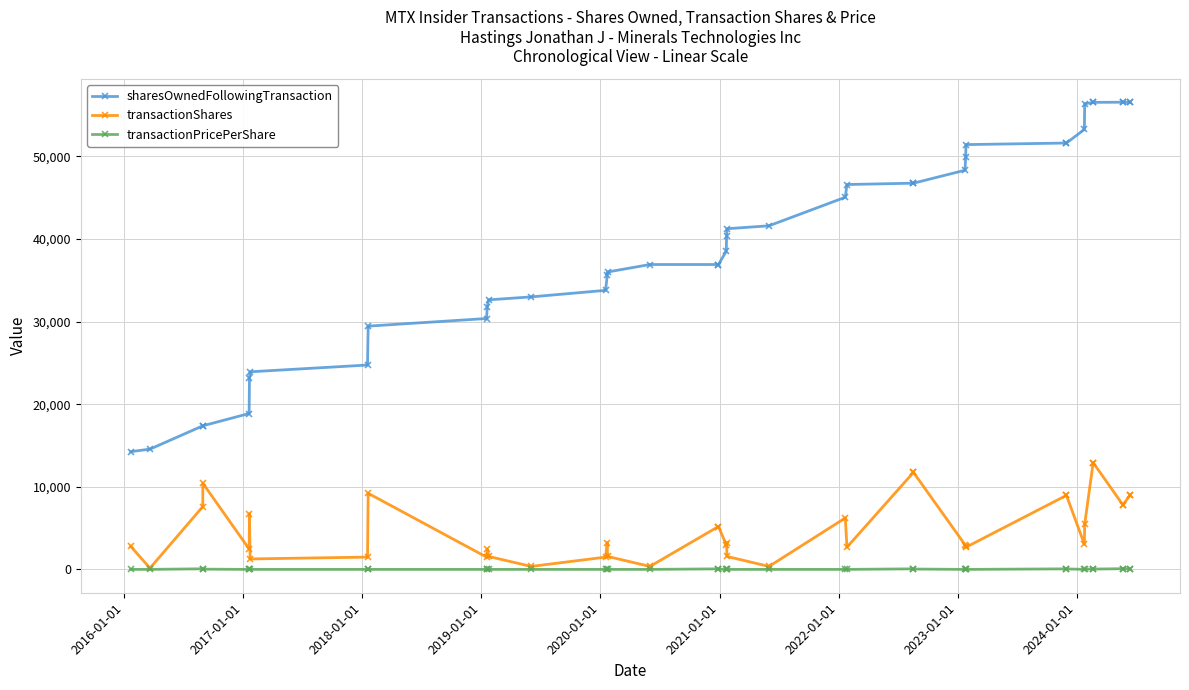

True or false: transactionShares and transactionPricePerShare cross at least once.

False